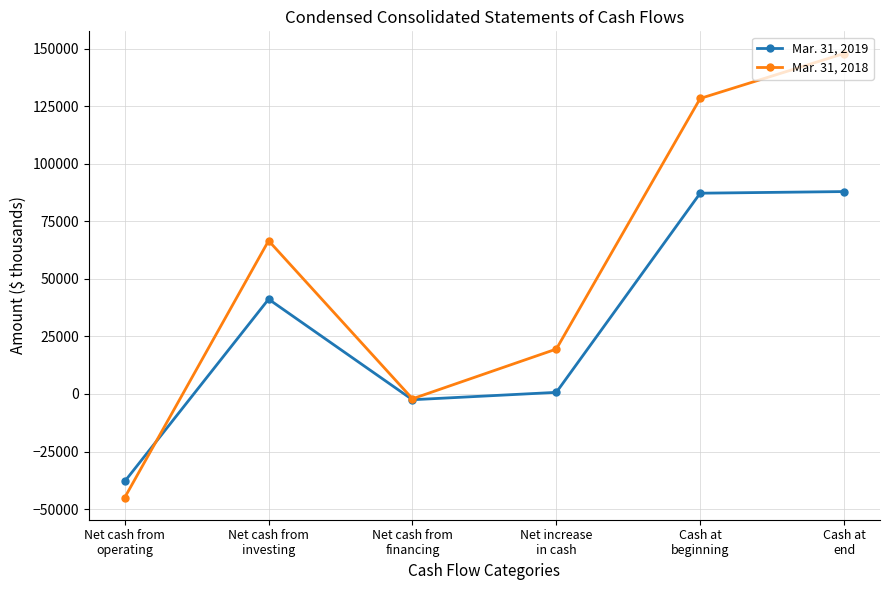

What is the label of the 4th point from the left?

Net increase
in cash